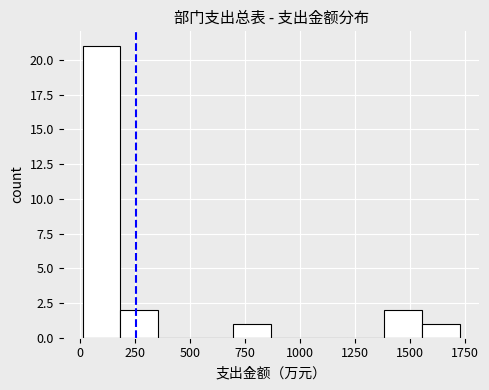

Around what value on the x-axis is the tallest bar? Give the approximate position of its centre, as read against the axis.

100